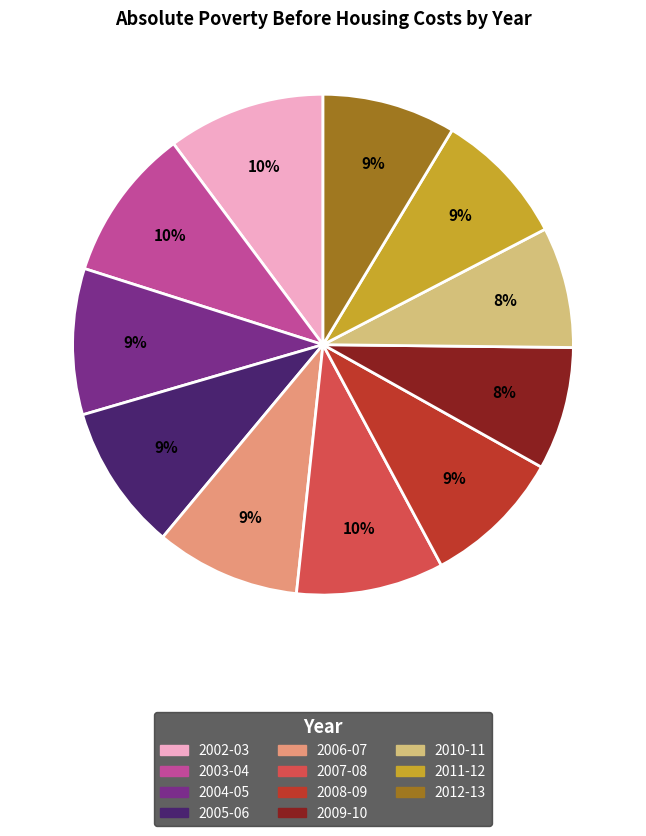

Does 2005-06 account for over 50% of the chart?

No